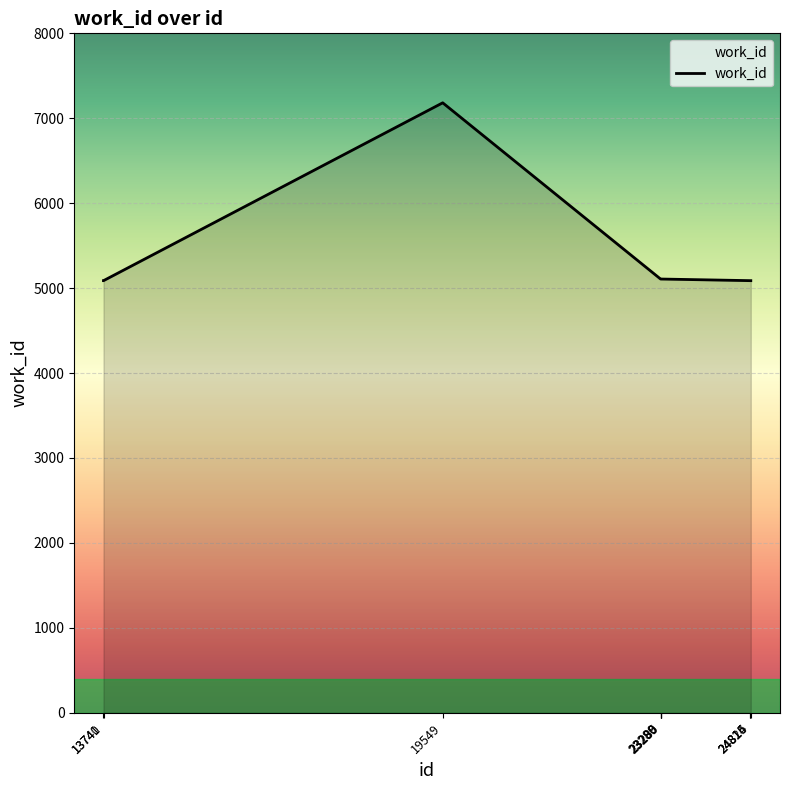

What is the difference between the maximum and second lowest values?

2094